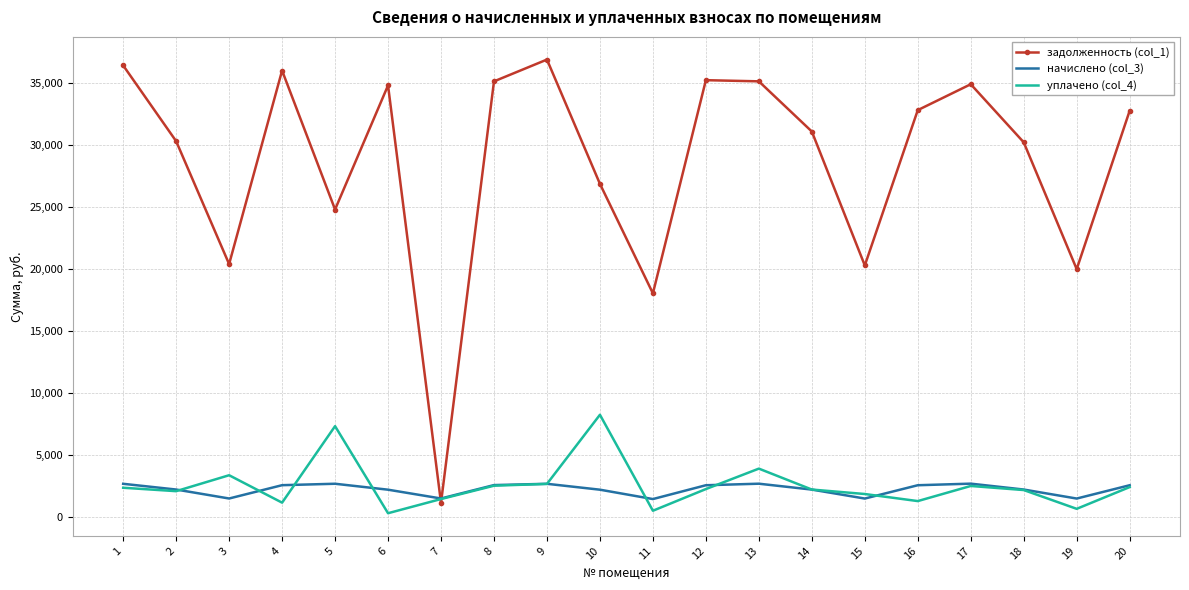

How many interior local valleys does the начислено (col_3) series have?

5